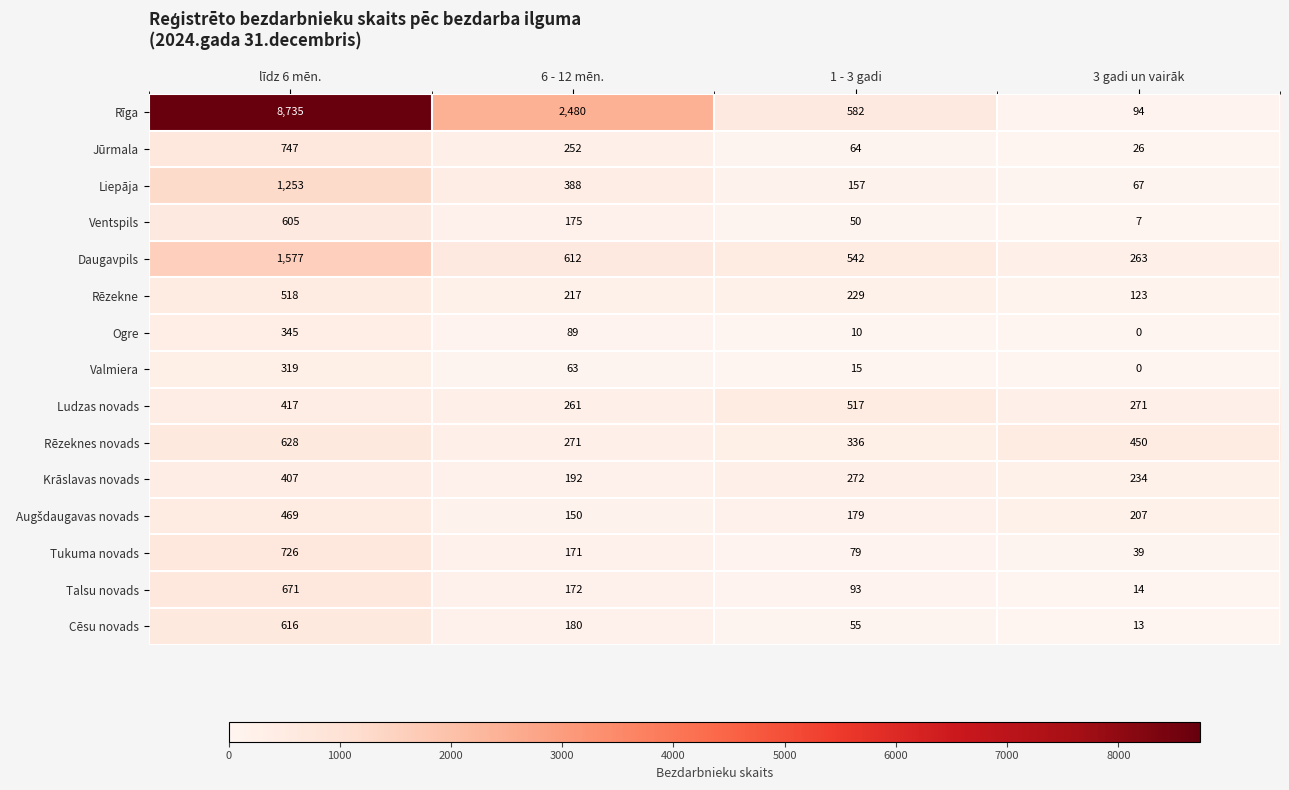

True or false: Talsu novads has a value of 1180 at līdz 6 mēn..

False